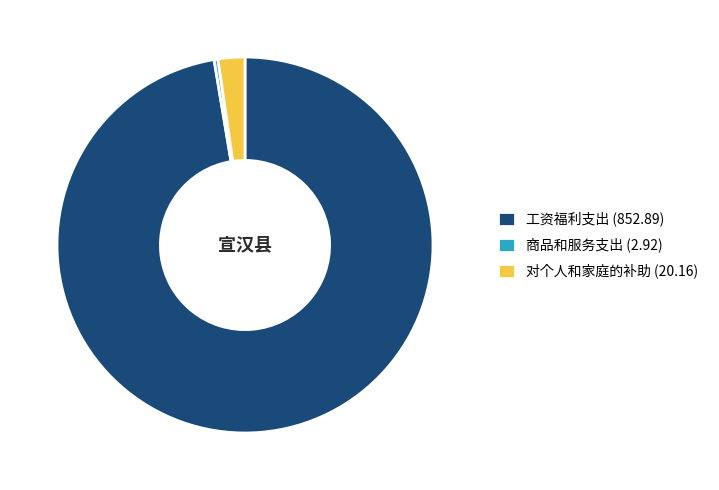

Between 工资福利支出 (852.89) and 商品和服务支出 (2.92), which is larger?

工资福利支出 (852.89)